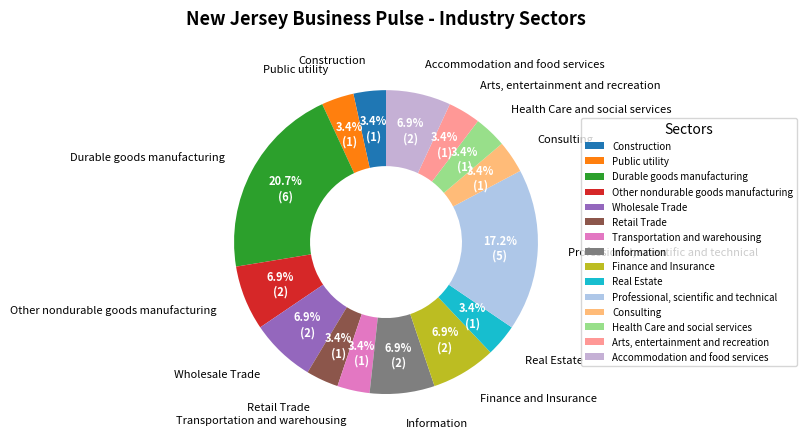

To the nearest percent, what percentage of the pie is Health Care and social services?

3%